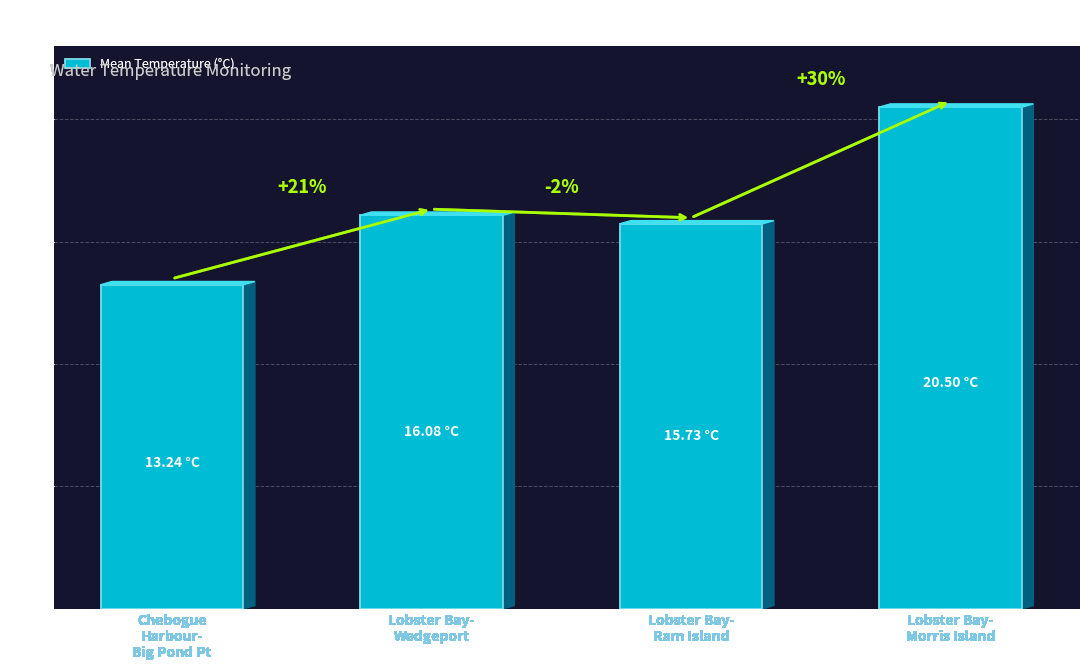

What position from the left is Lobster Bay-
Morris Island?

4